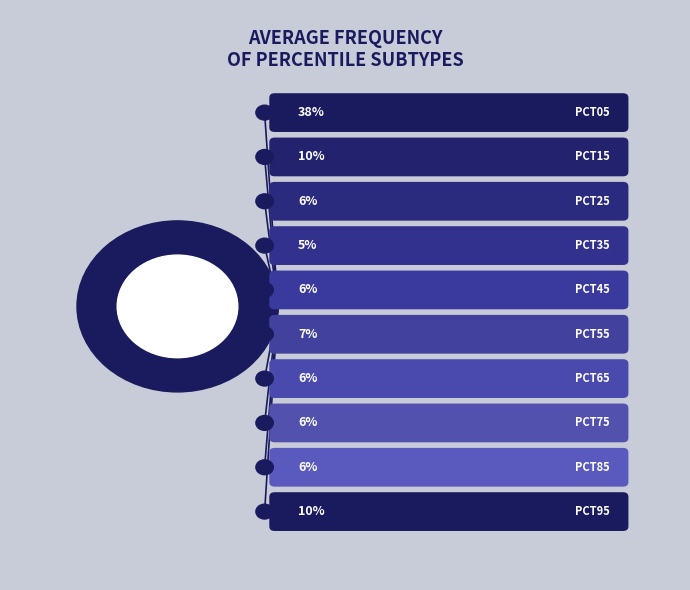

How many segments does this pie chart have?

10